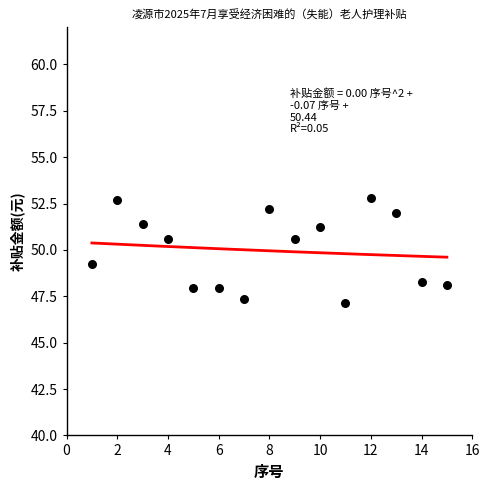

What Y value in the scatter plot is closest to 49?

49.2